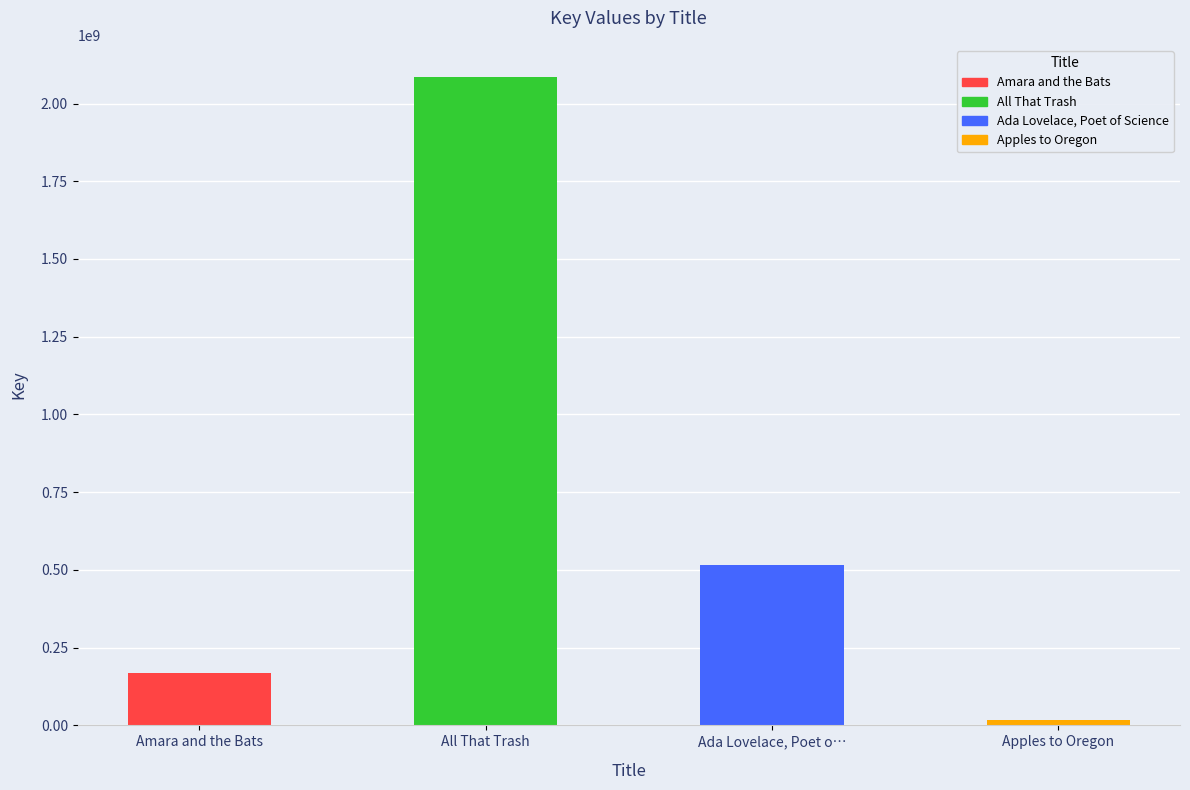

Does the chart contain stacked bars?

No